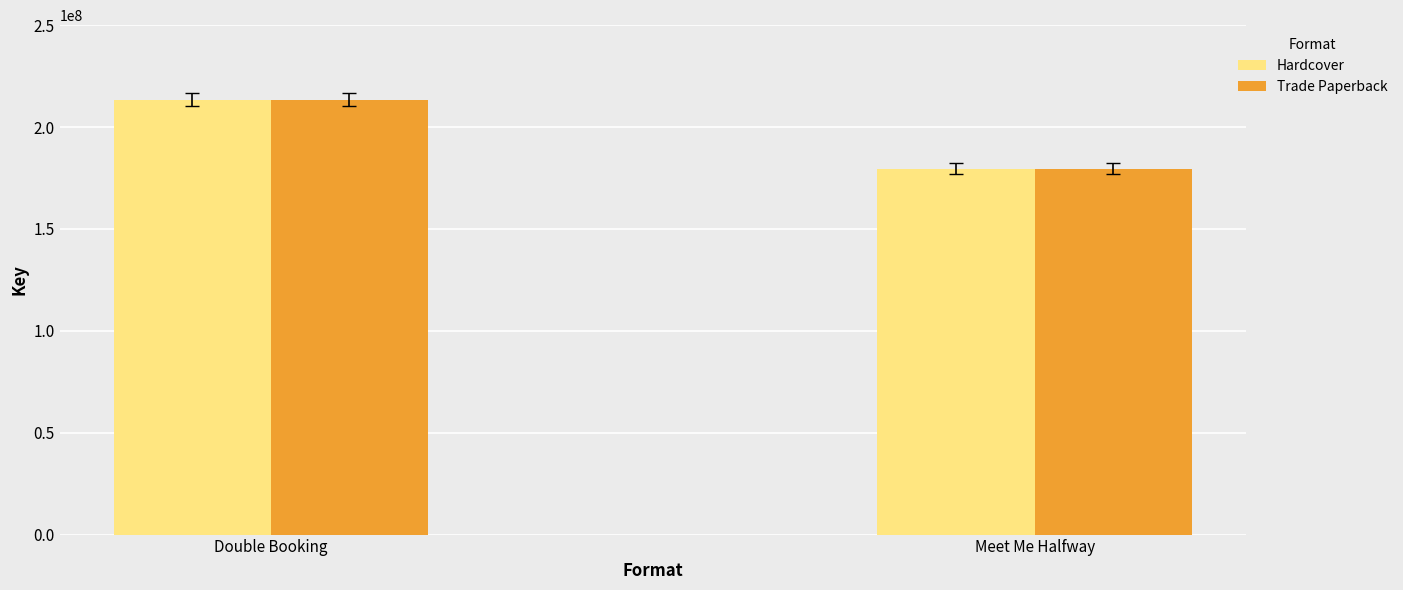

At which label does Hardcover reach its minimum?

Meet Me Halfway